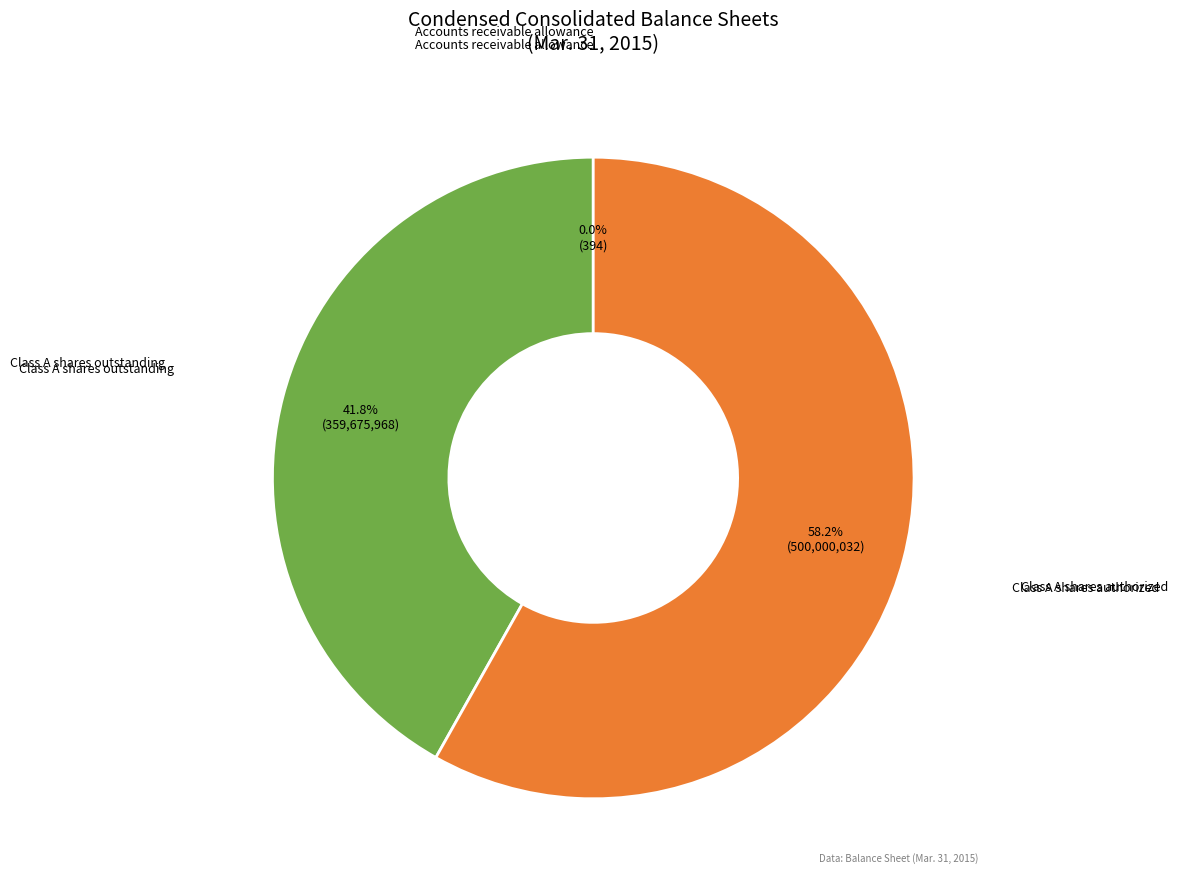

Is there a majority slice in this chart?

Yes